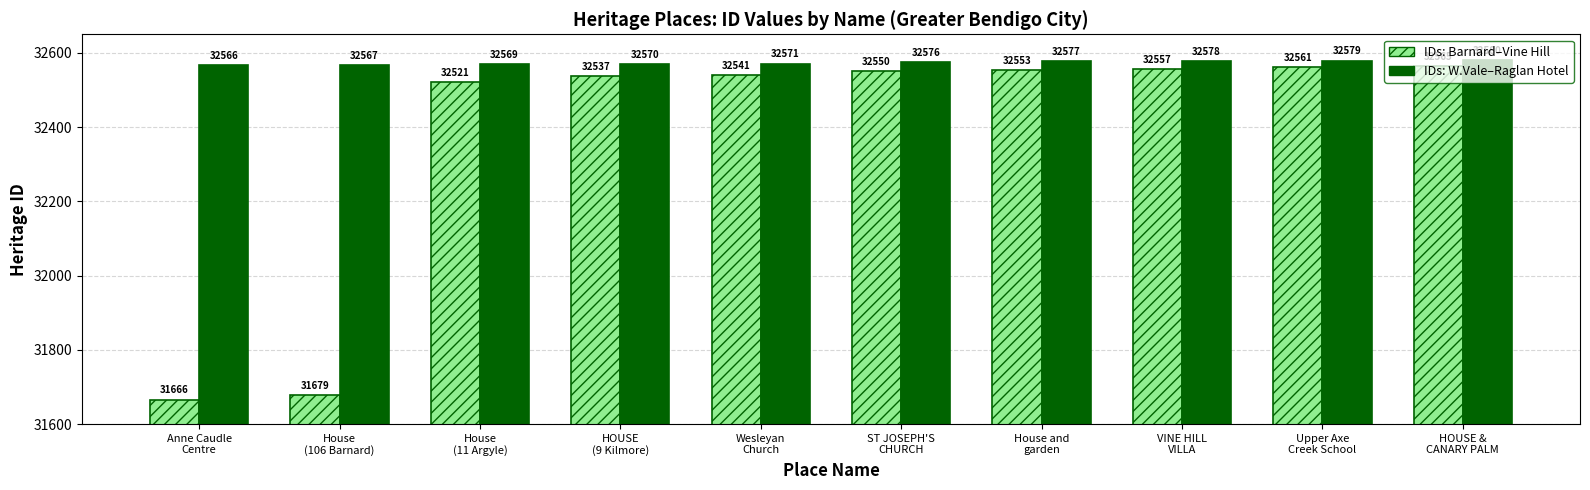

What is the difference between the IDs: Barnard–Vine Hill values at Wesleyan
Church and House
(106 Barnard)?

862